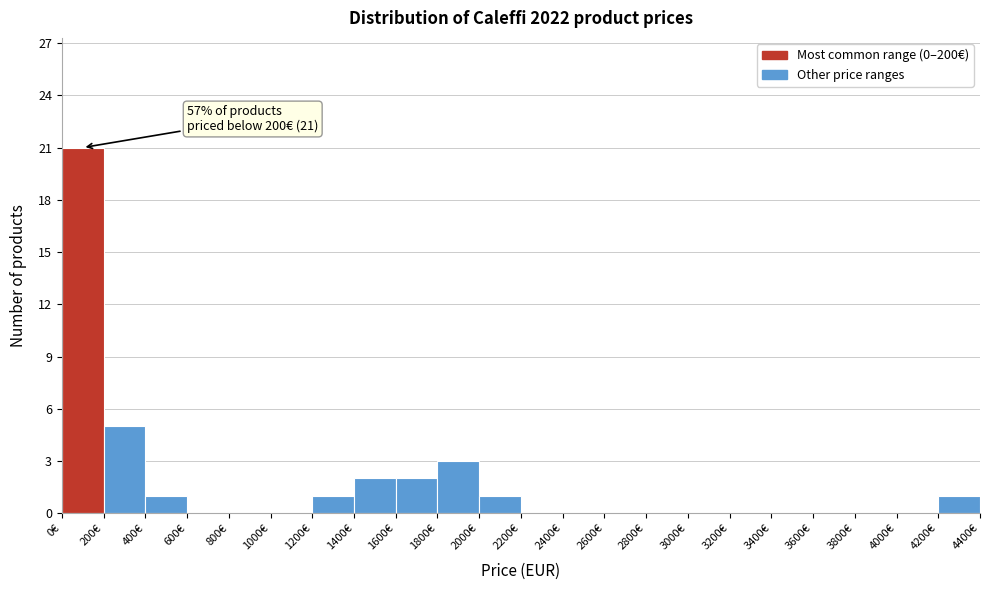

Over which range of the x-axis is the bar tallest?

0 to 200